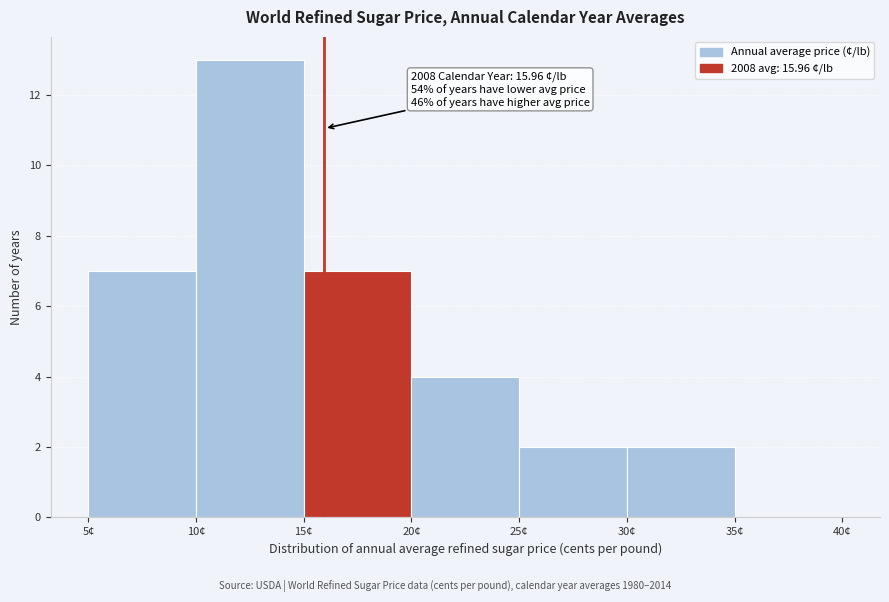

Which range on the x-axis has the tallest bar?

10 to 15